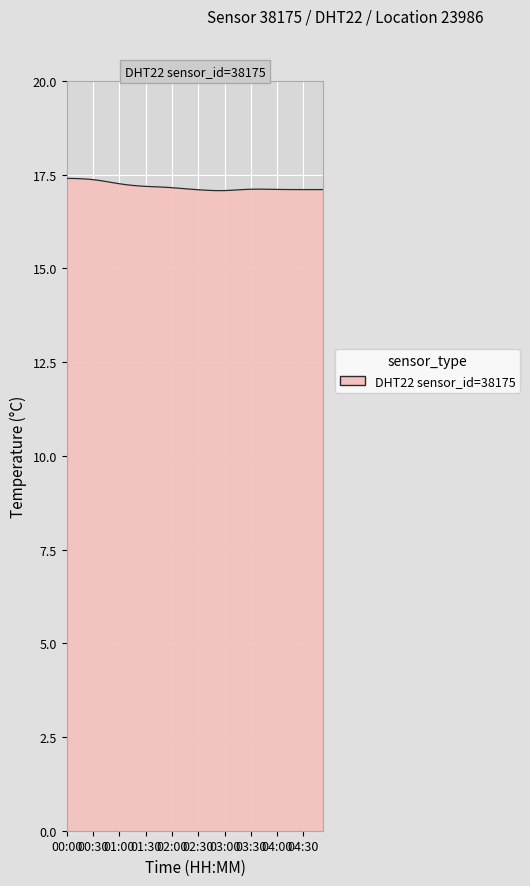

What is the smallest value displayed?

17.1